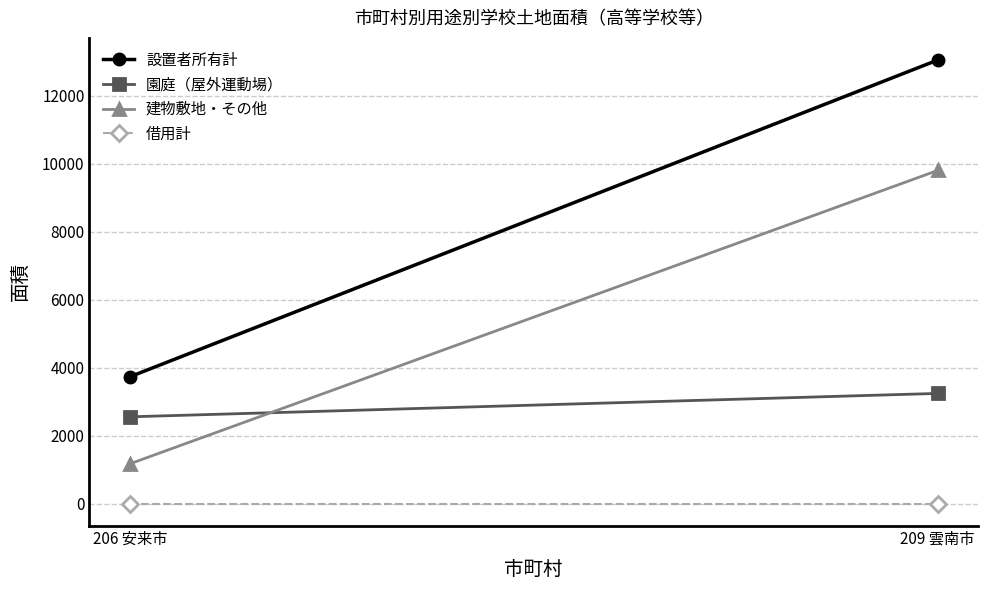

What is the label of the 1st point from the left?

206 安来市